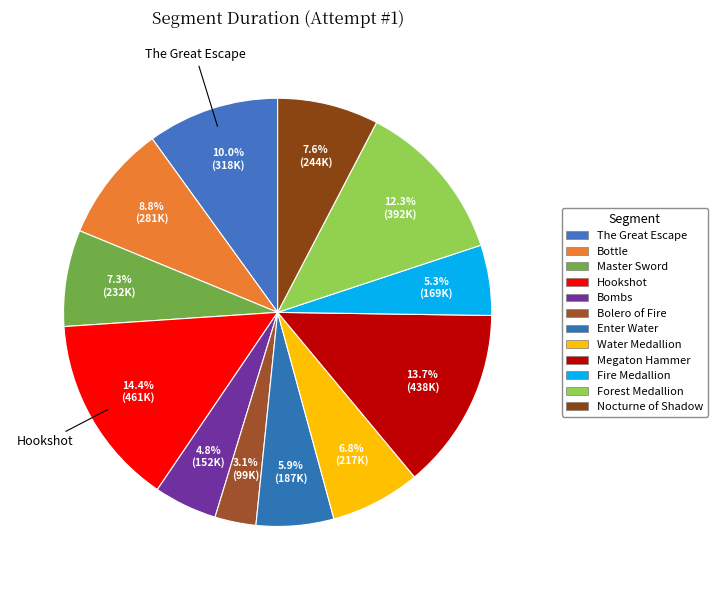

To the nearest percent, what is the average slice percentage?

8%